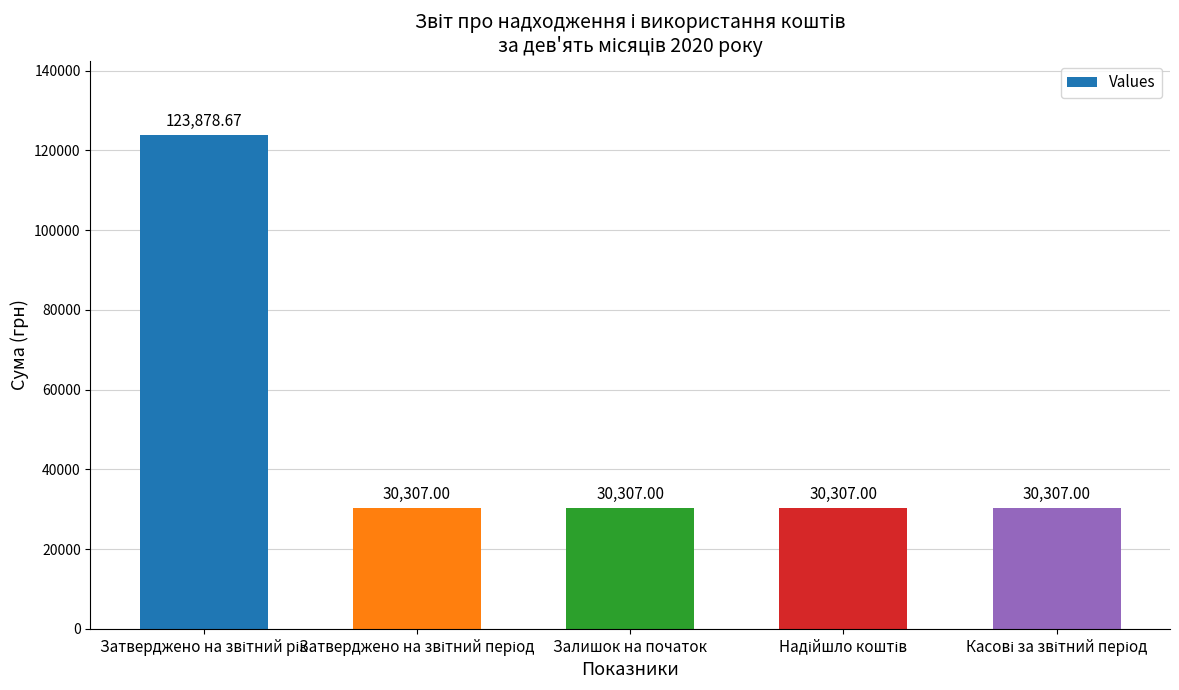

Reading right to left, extract all data points from this chart.

30307.0	30307.0	30307.0	30307.0	123878.7